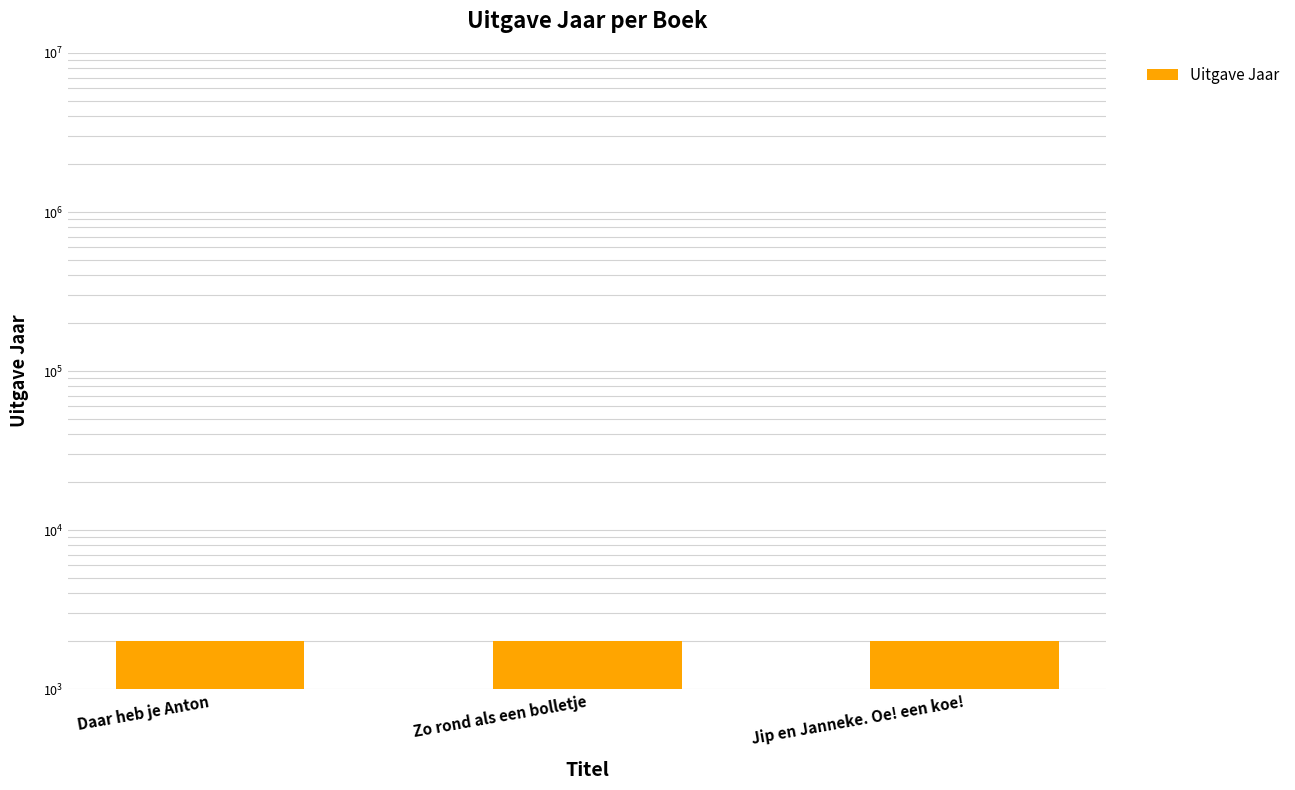

Rank the categories by value from highest to lowest.

Daar heb je Anton, Zo rond als een bolletje, Jip en Janneke. Oe! een koe!